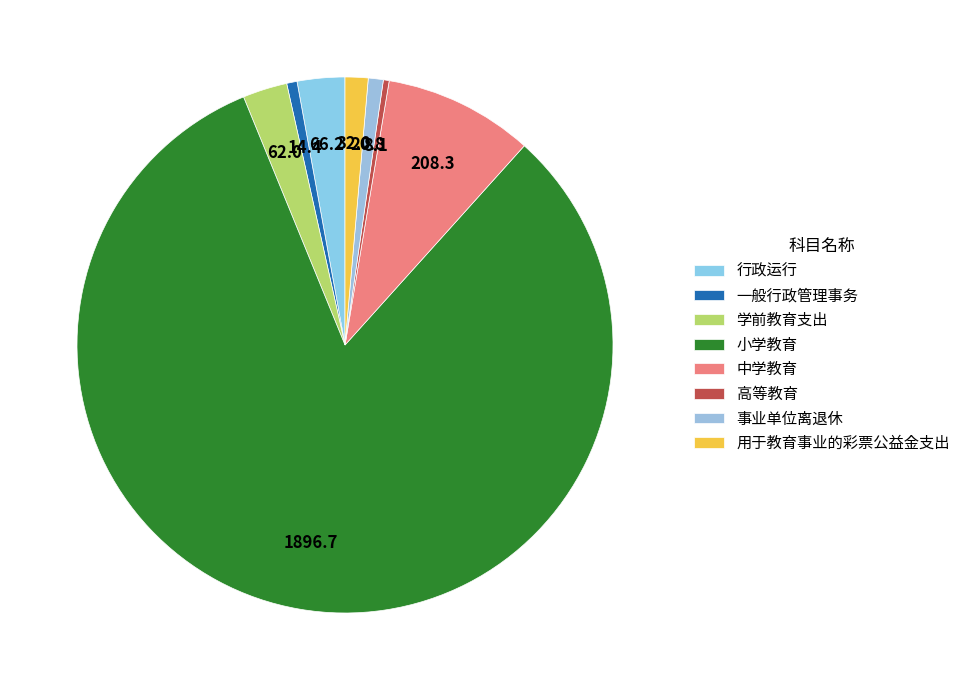

How many slices are in this pie chart?

8